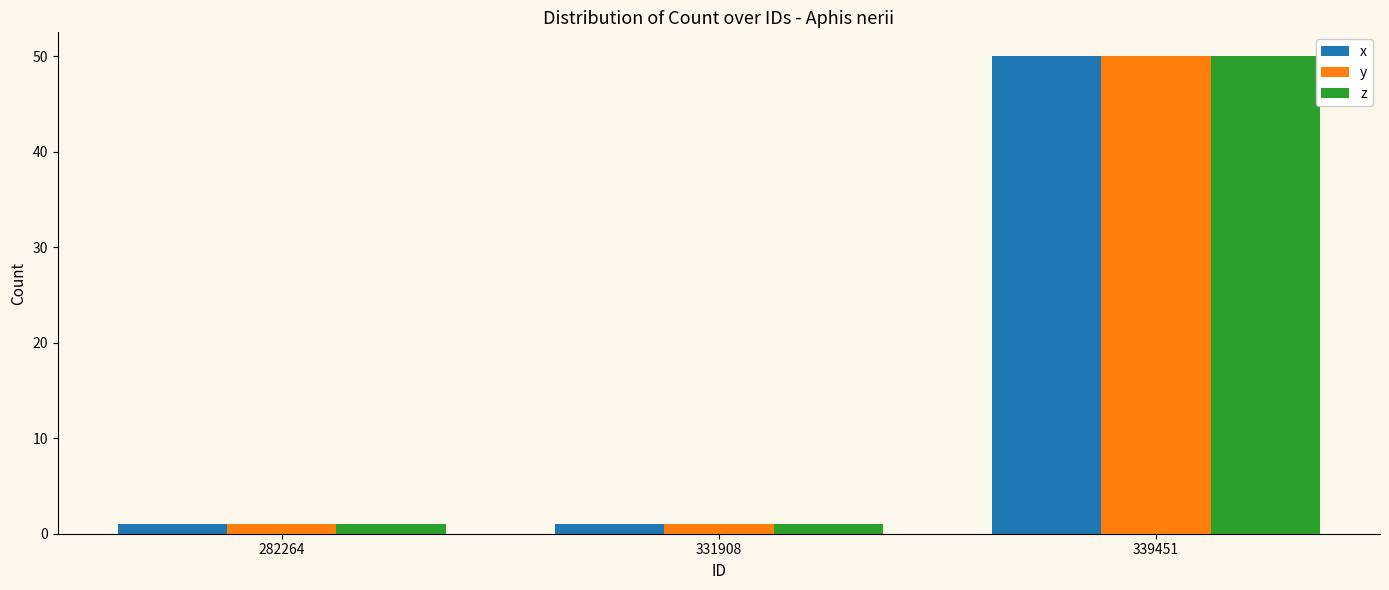

Is it true that z equals 69 at 339451?

False